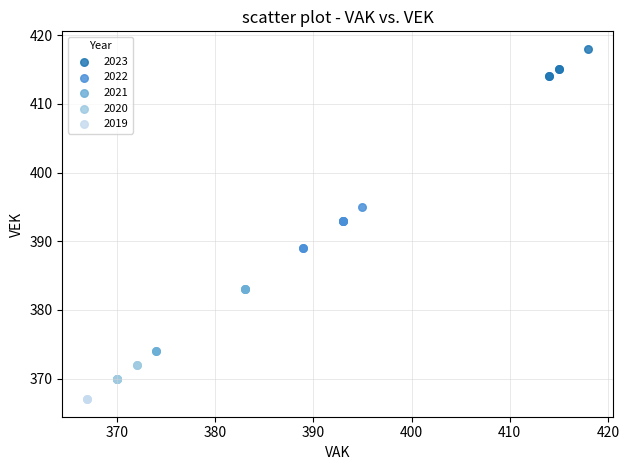

What are all the series names shown in the legend?

2023, 2022, 2021, 2020, 2019